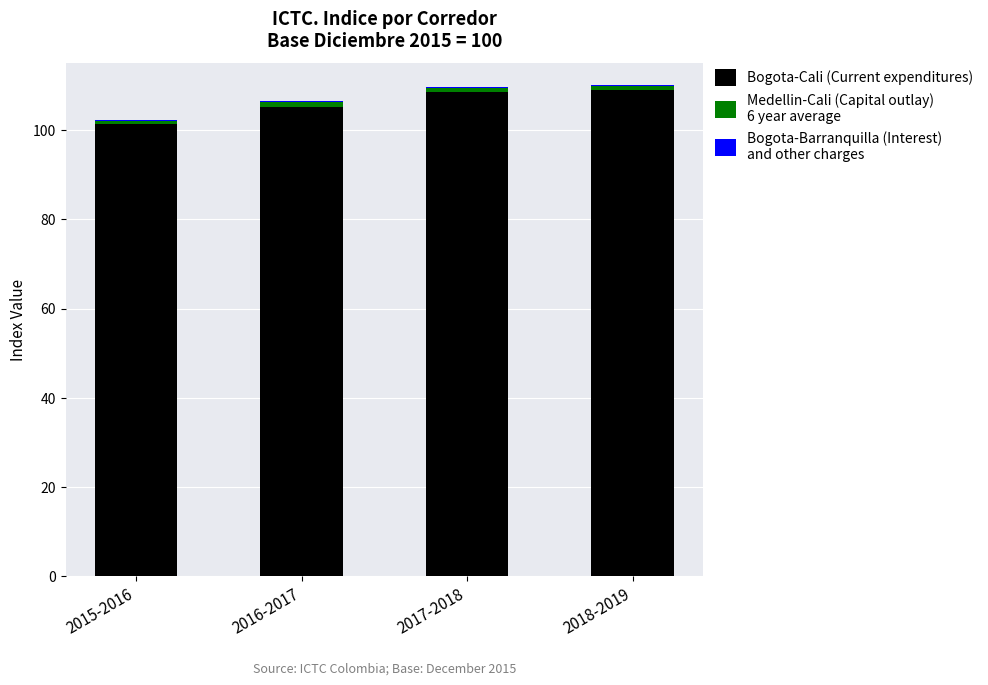

What is the total value across all series at 2017-2018?

109.7